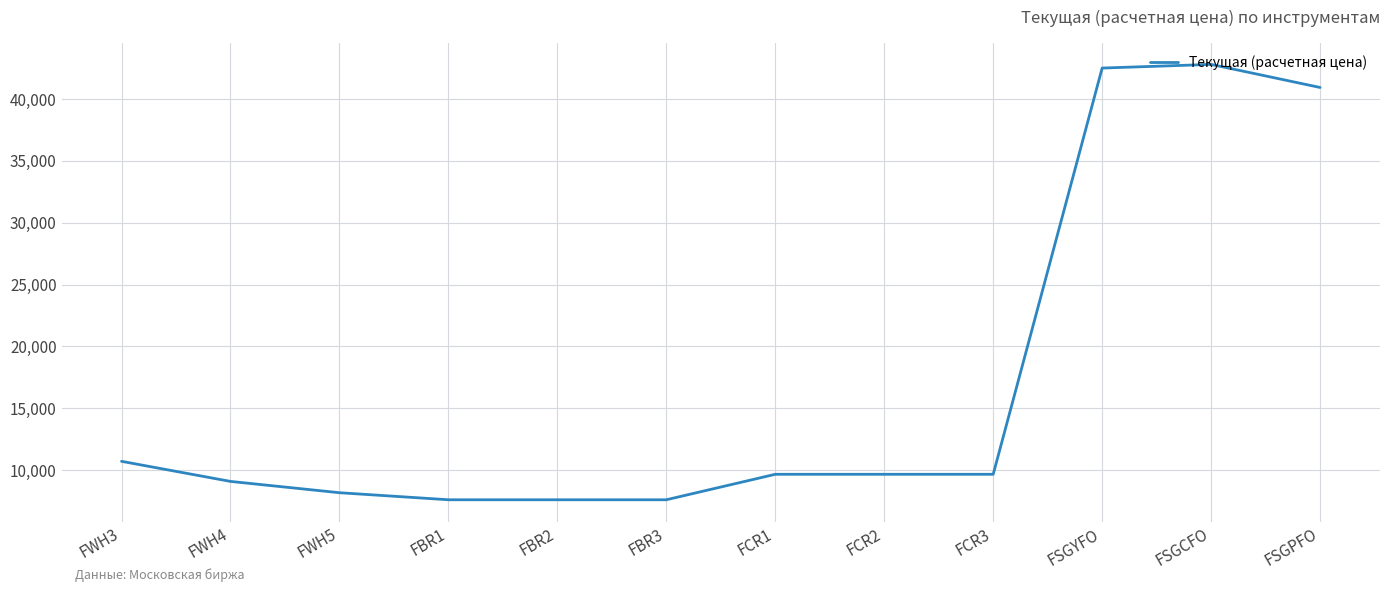

What is the smallest value displayed?

7595.0